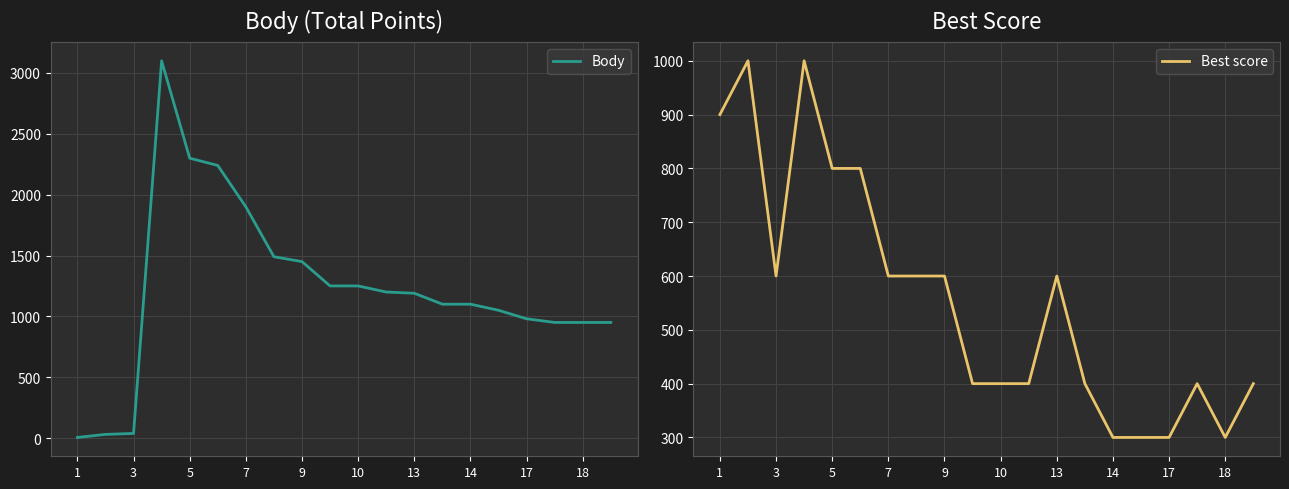

What is the value of the Body point at the 8th from the left?

1490